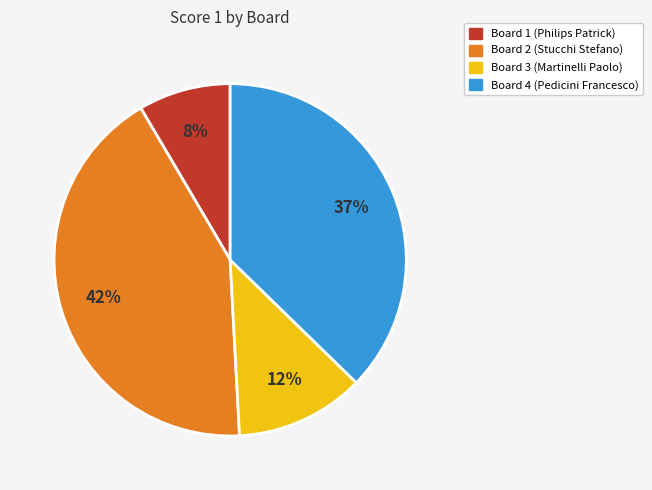

How many segments does this pie chart have?

4